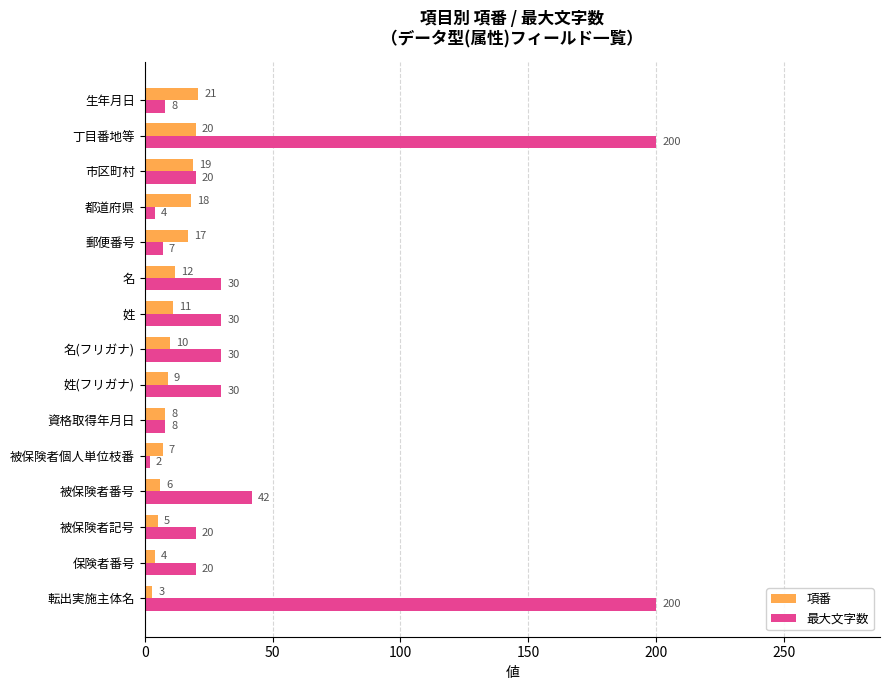

Rank the categories by 項番 value from highest to lowest.

生年月日, 丁目番地等, 市区町村, 都道府県, 郵便番号, 名, 姓, 名(フリガナ), 姓(フリガナ), 資格取得年月日, 被保険者個人単位枝番, 被保険者番号, 被保険者記号, 保険者番号, 転出実施主体名